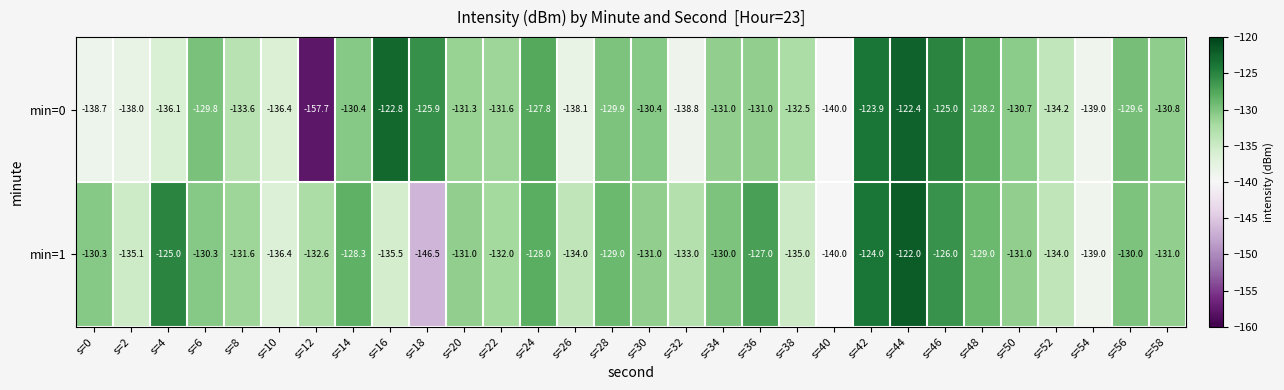

Which category has the highest value across all series?

s=44